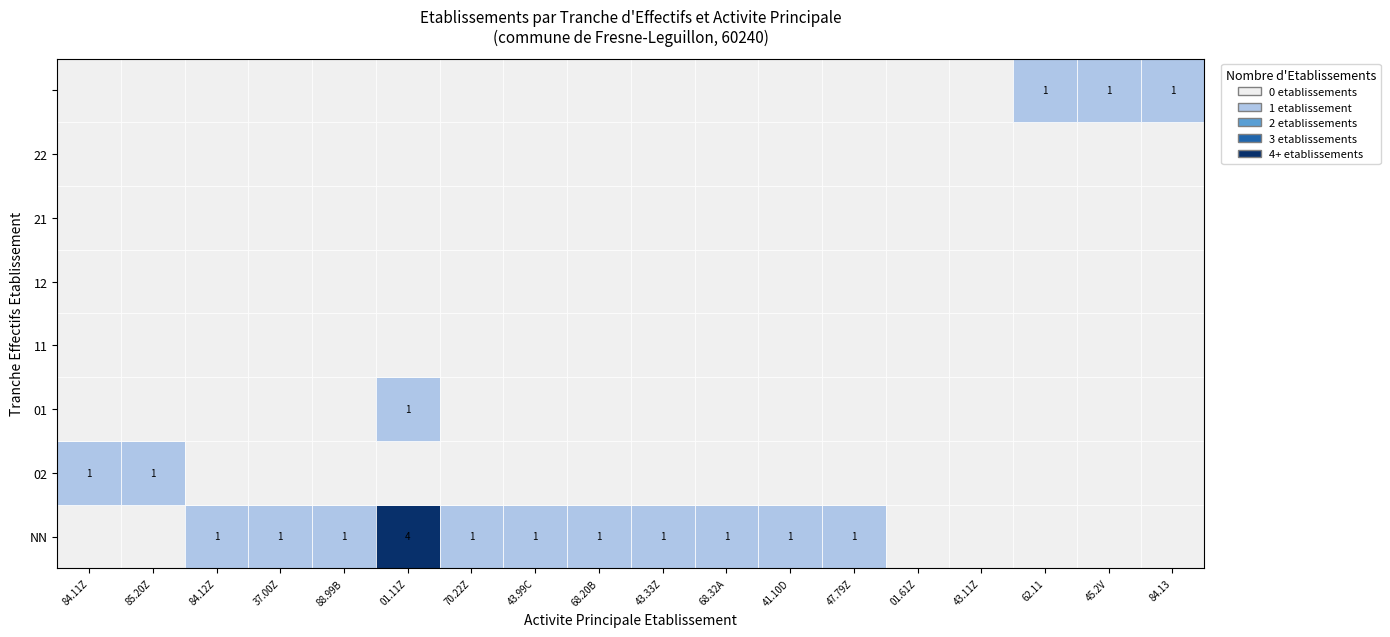

Rank the categories by 21 value from lowest to highest.

10, 12, 0, 2, 13, 9, 3, 14, 4, 6, 1, 7, 8, 15, 17, 11, 5, 16